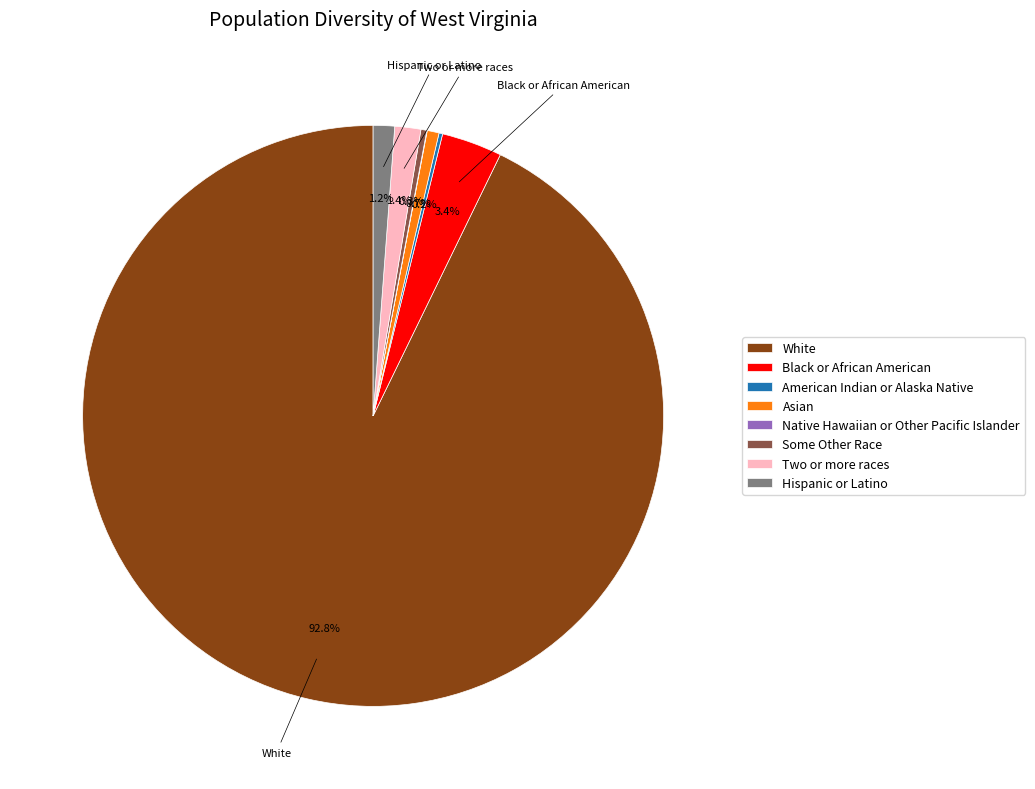

Approximately how many times larger is the value at Two or more races compared to Black or African American?

0.4